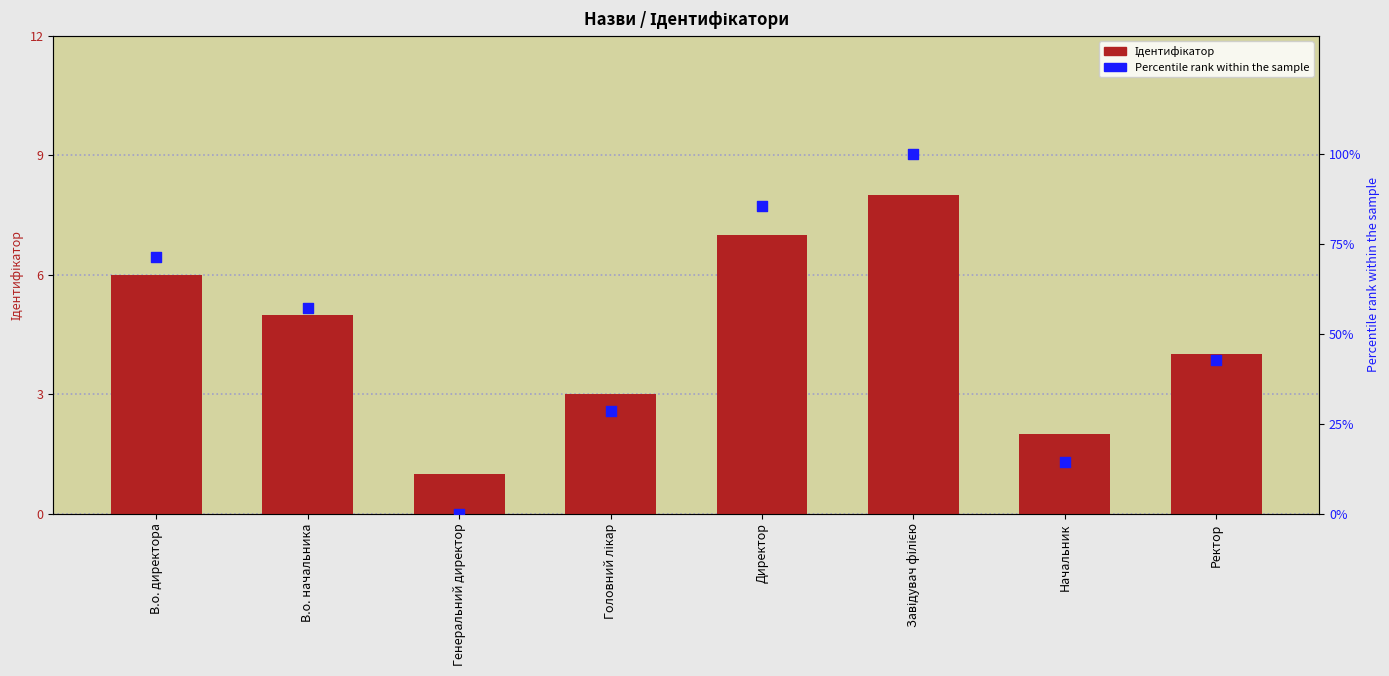

Which series reaches the minimum Y coordinate?

Percentile rank